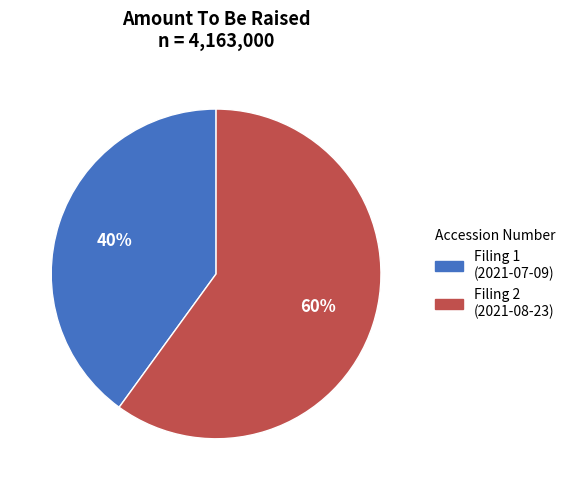

To the nearest percent, what is the difference between the largest and smallest slice percentages?

20%